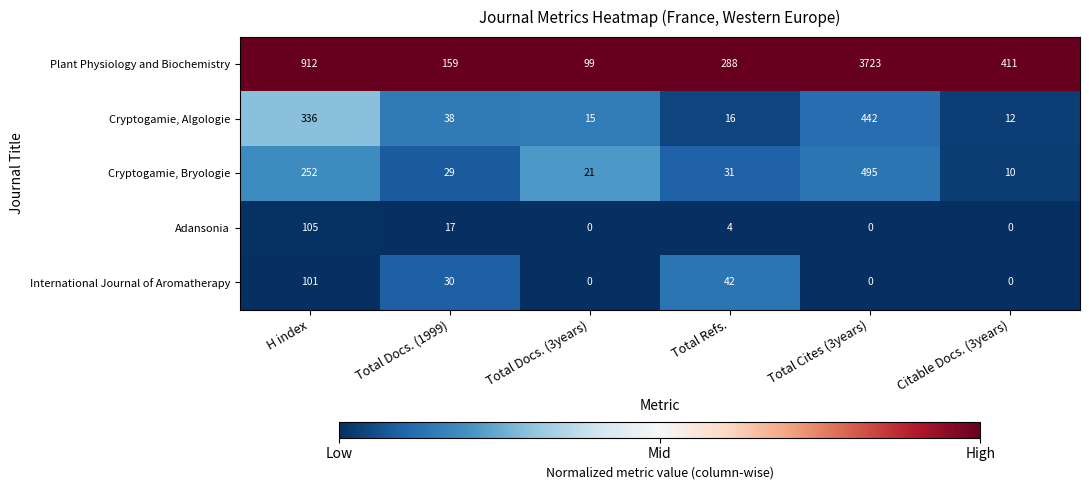

How many categories are shown in the chart?

6